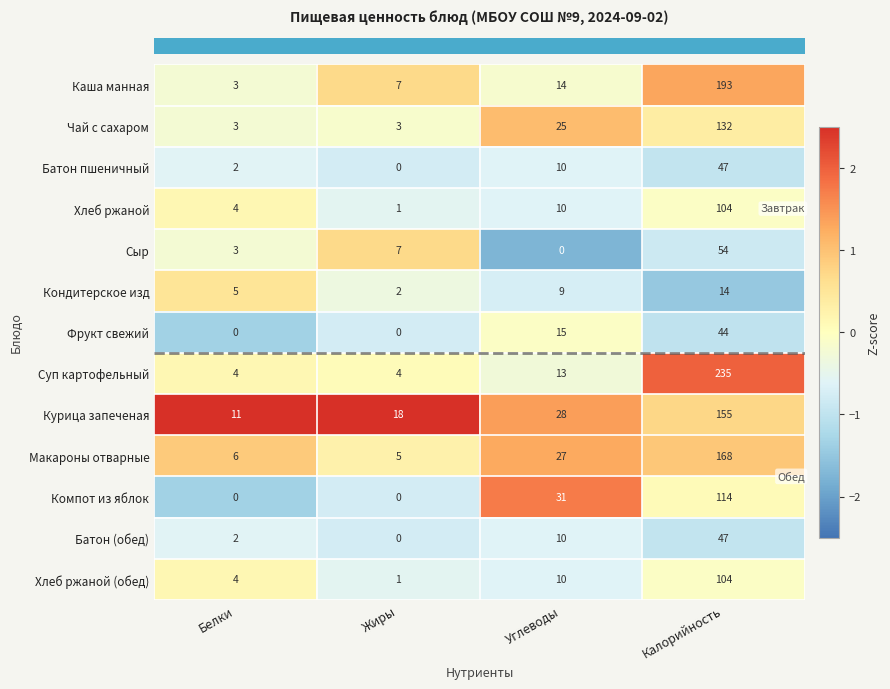

Which series has the largest range (max minus min)?

Суп картофельный